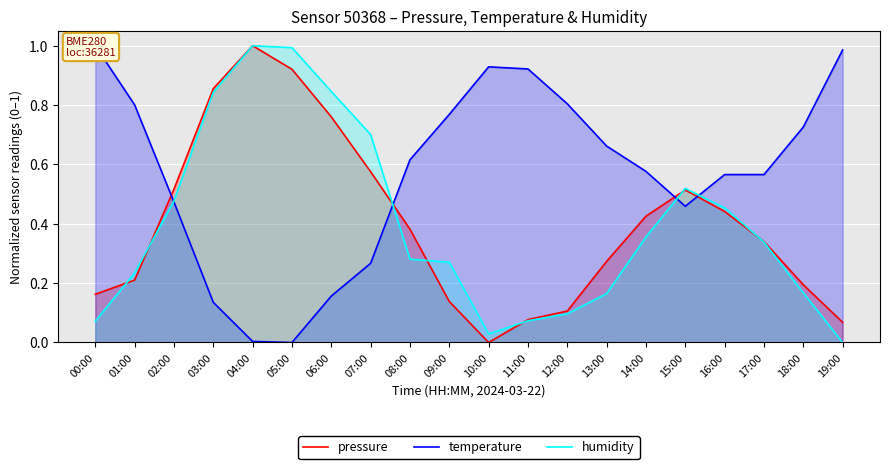

What is the difference between the maximum and minimum values in the pressure series?

1.0